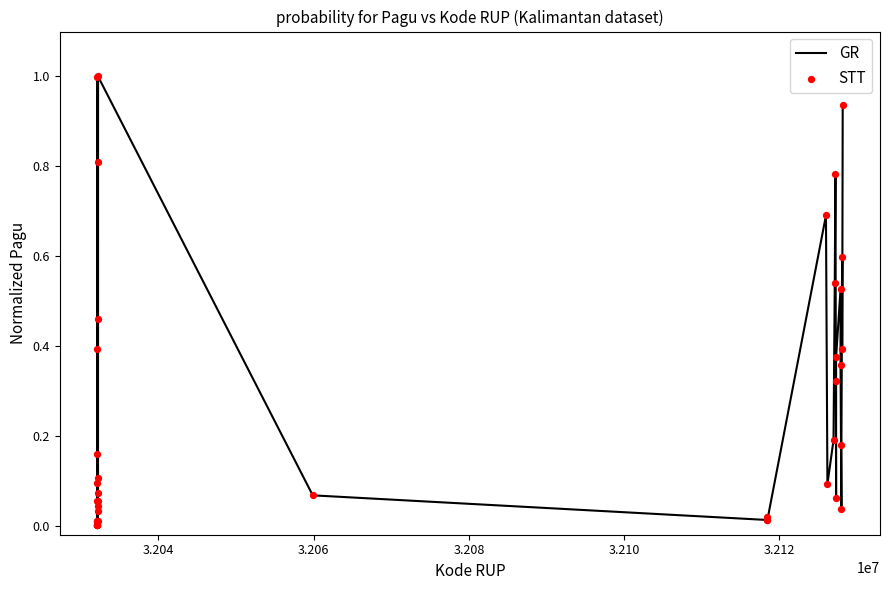

What is the greatest value displayed?

1.0